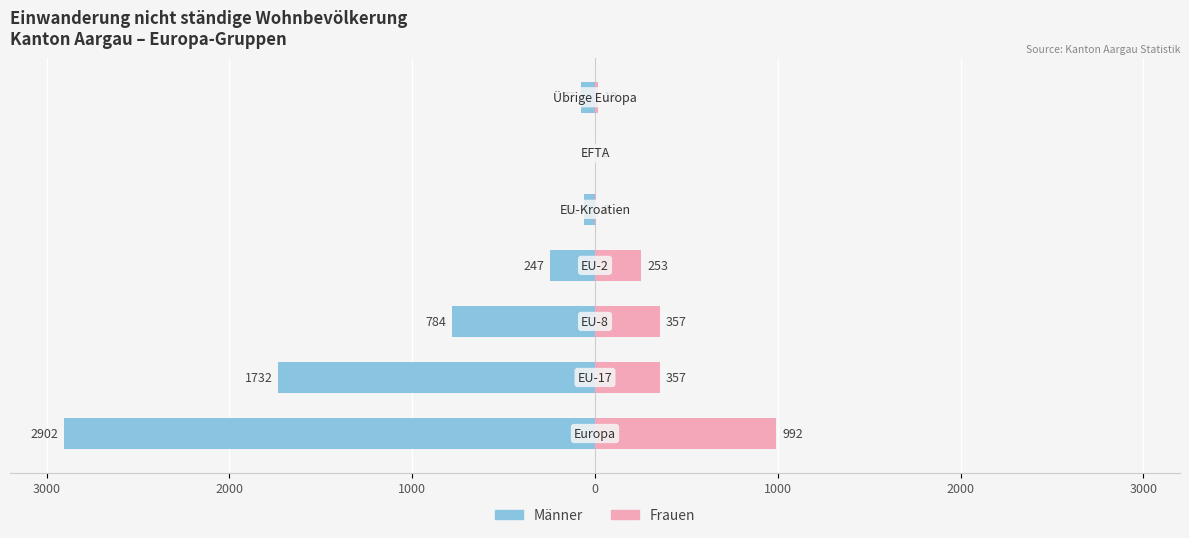

What are all the series names shown in the legend?

Männer, Frauen